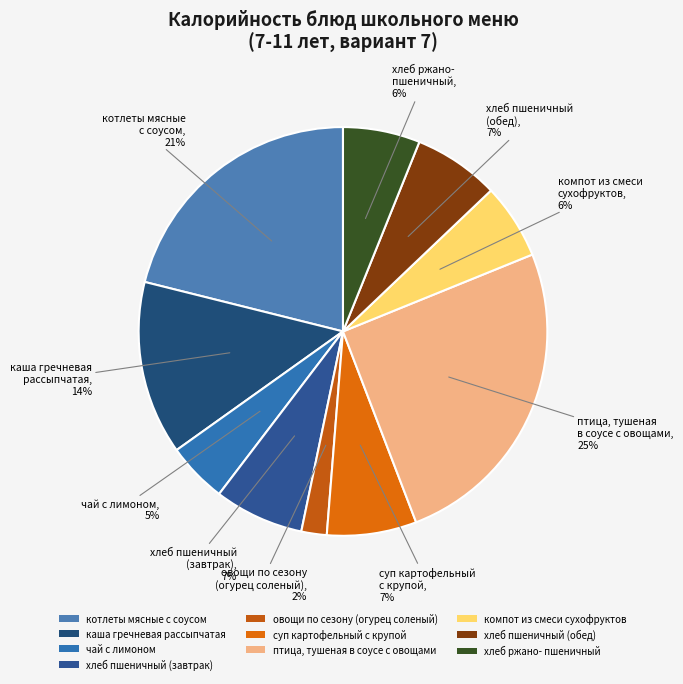

What percentage is the компот из смеси сухофруктов slice, to the nearest percent?

6%